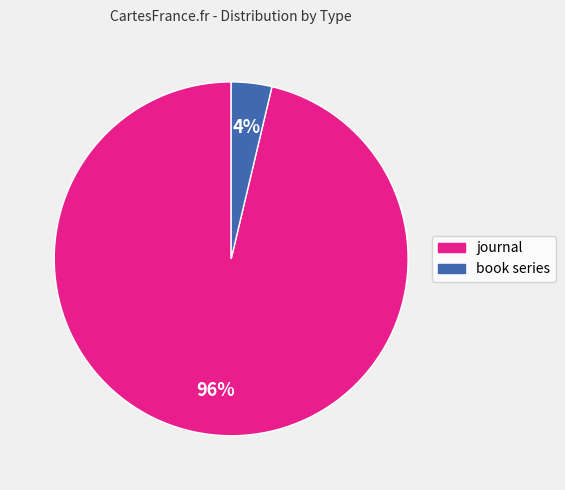

Is the sum of book series and journal greater than half?

Yes